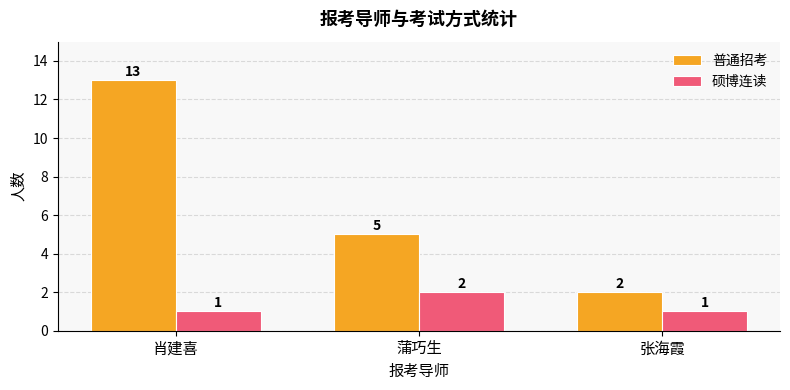

Where does the 普通招考 series first go above 5?

肖建喜